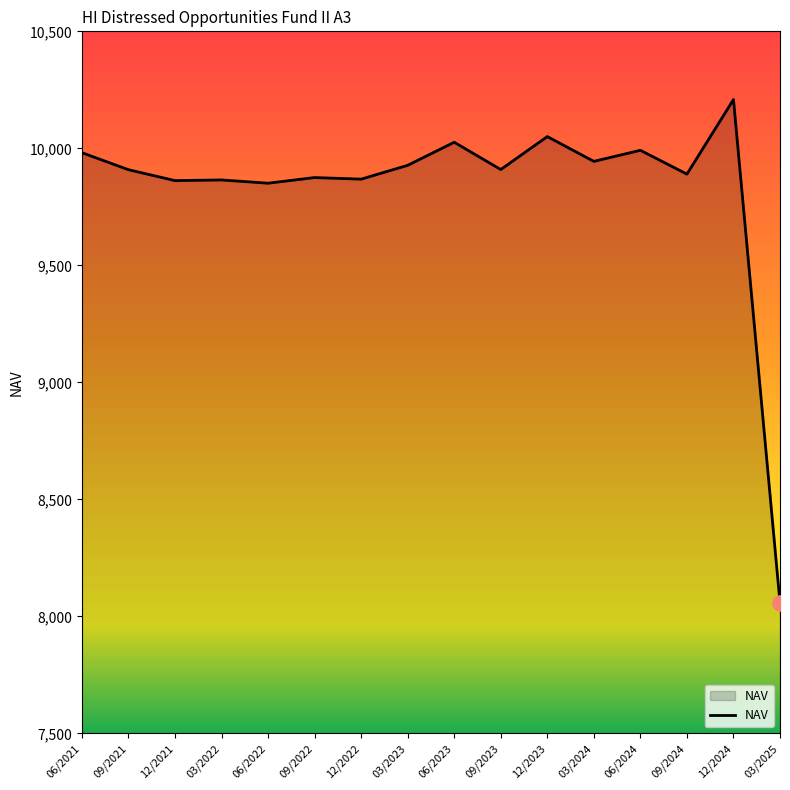

What is the change in value from 12/2021 to 03/2025?

-1803.2